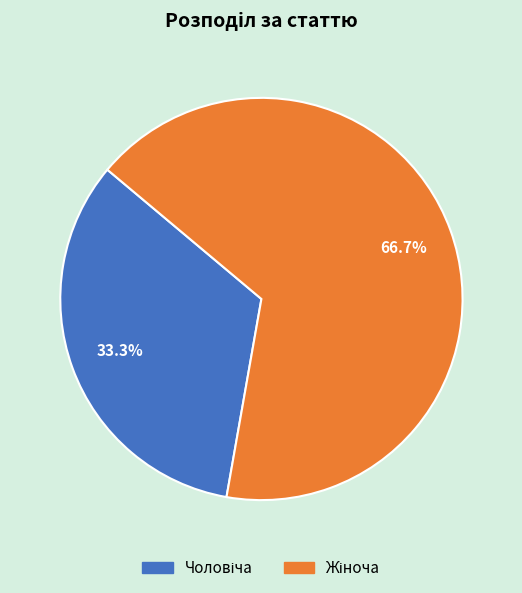

Is there any slice that represents more than half of the pie?

Yes